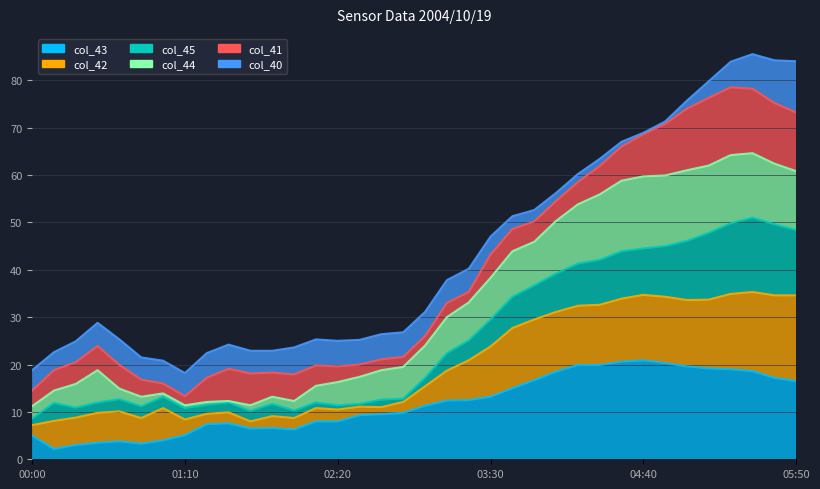

Reading left to right, transcribe all the data shown in this chart.

col_43: 5.0	2.2	3.0	3.5	3.8	3.3	4.0	5.1	7.4	7.6	6.5	6.6	6.3	8.0	8.0	9.3	9.5	9.8	11.3	12.4	12.5	13.2	15.0	16.7	18.5	19.9	19.9	20.6	20.9	20.3	19.6	19.2	19.0	18.6	17.2	16.5
col_42: 7.2	8.1	8.8	9.8	10.1	8.7	10.8	8.4	9.6	9.9	8.0	9.1	8.7	10.8	10.5	11.1	11.0	12.1	15.4	18.7	20.9	23.8	27.7	29.5	31.1	32.4	32.6	33.9	34.7	34.3	33.6	33.7	34.9	35.3	34.6	34.6
col_45: 8.6	11.9	10.9	12.0	12.7	11.2	13.2	10.8	11.5	12.0	10.2	11.7	10.3	12.0	11.4	11.7	12.6	12.8	17.2	22.4	25.1	29.5	34.3	36.7	39.2	41.3	42.1	43.9	44.5	45.0	46.1	47.8	49.8	51.0	49.6	48.4
col_44: 11.2	14.5	15.9	18.8	14.9	13.2	13.9	11.4	12.1	12.3	11.4	13.2	12.3	15.5	16.3	17.4	18.8	19.5	24.0	30.0	33.1	38.3	43.9	45.9	50.3	53.8	55.9	58.8	59.7	59.9	61.0	62.0	64.2	64.6	62.4	60.8
col_41: 14.5	18.8	20.5	23.9	19.9	16.8	16.0	13.3	17.2	19.1	18.1	18.3	17.9	19.8	19.6	20.0	21.1	21.6	26.0	33.0	35.3	43.2	48.6	50.2	54.5	58.5	61.9	66.0	68.6	70.8	74.0	76.3	78.5	78.2	75.2	73.2
col_40: 18.8	22.6	24.9	28.8	25.3	21.5	20.8	18.2	22.4	24.2	22.9	22.9	23.6	25.3	25.0	25.2	26.4	26.8	31.1	37.8	40.2	47.0	51.3	52.6	56.2	60.2	63.4	67.0	68.9	71.3	75.7	79.8	83.9	85.5	84.2	84.0